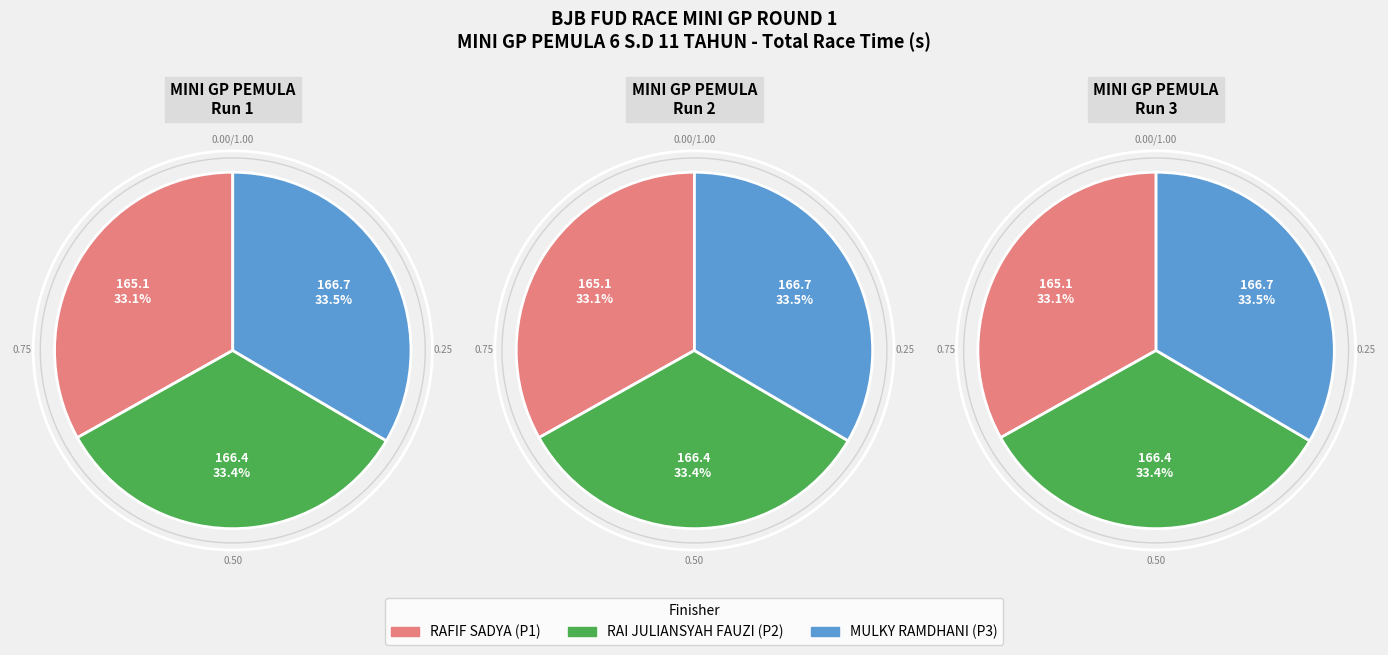

Is there any slice that represents more than half of the pie?

No